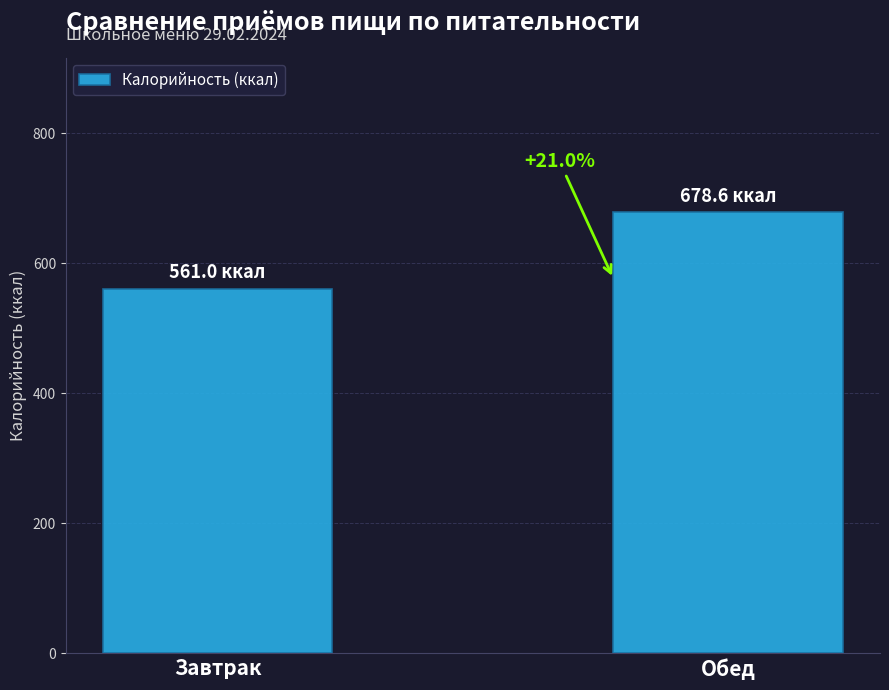

Which label corresponds to the smallest value in the chart?

Завтрак